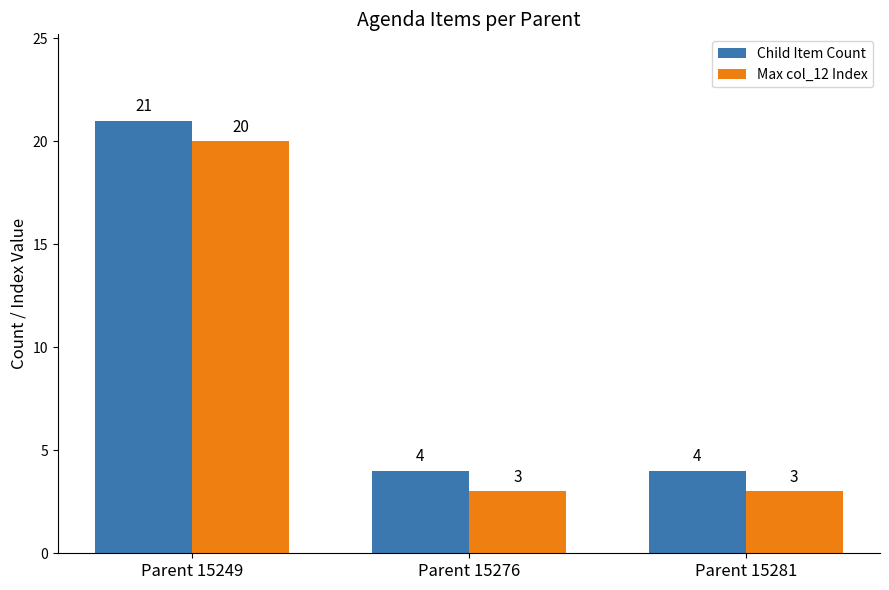

Reading left to right, extract all data points from this chart.

Child Item Count: Parent 15249=21	Parent 15276=4	Parent 15281=4
Max col_12 Index: Parent 15249=20	Parent 15276=3	Parent 15281=3